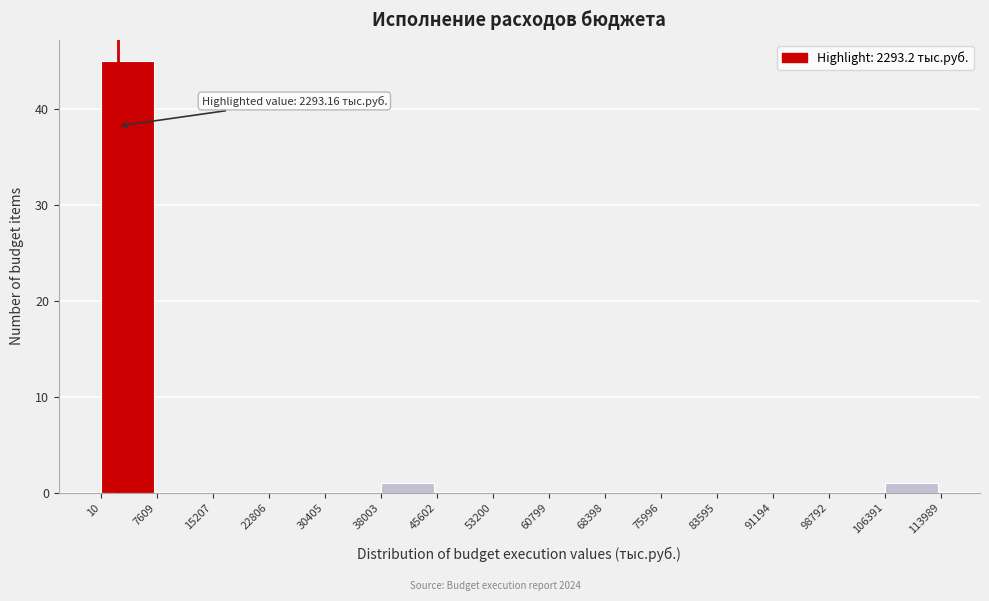

Over which range of the x-axis is the bar tallest?

10 to 7609